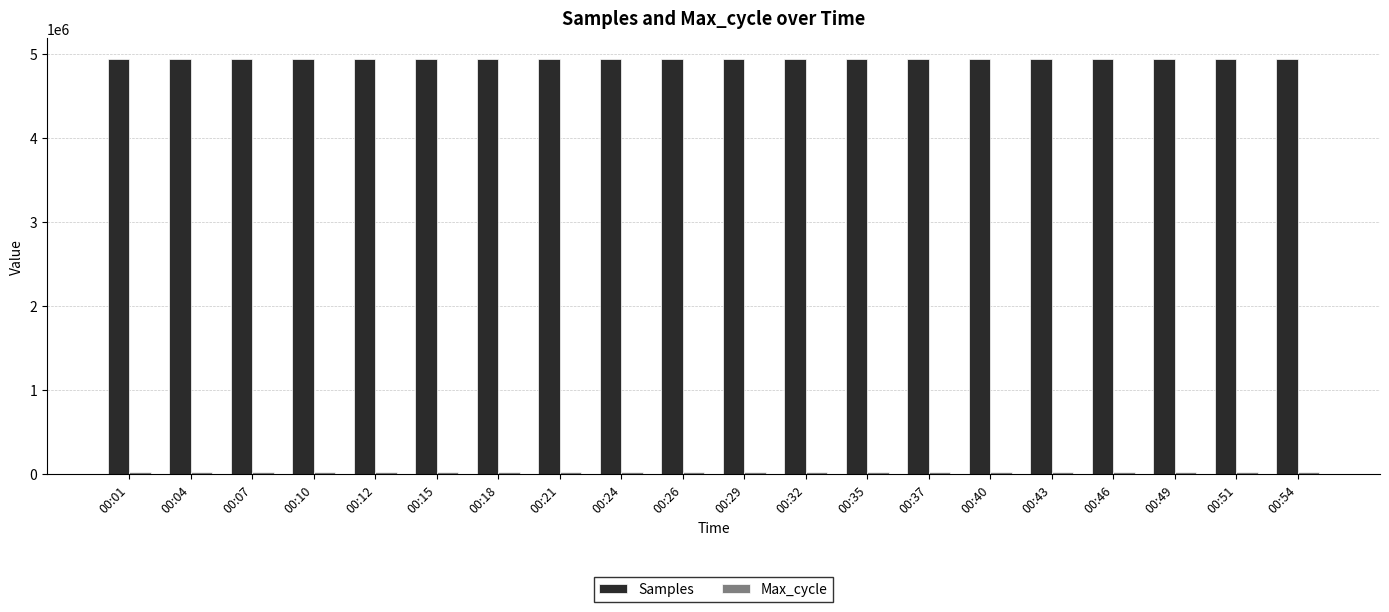

What is the greatest value displayed?

4942943